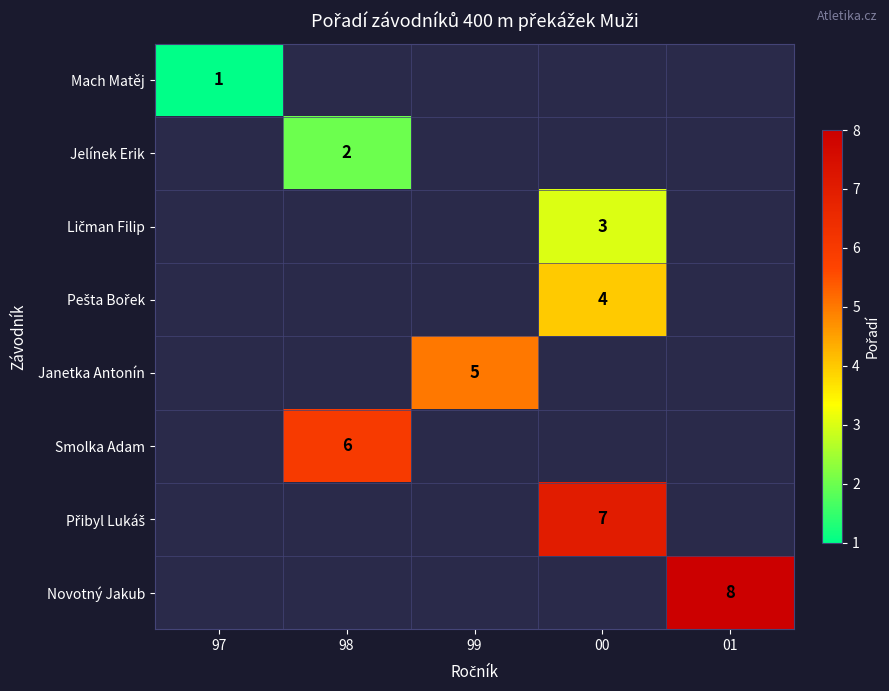

How many categories are shown in the chart?

5